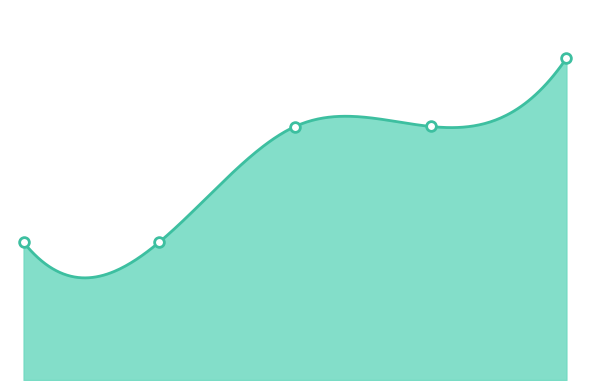

Does the chart have visible grid lines?

No